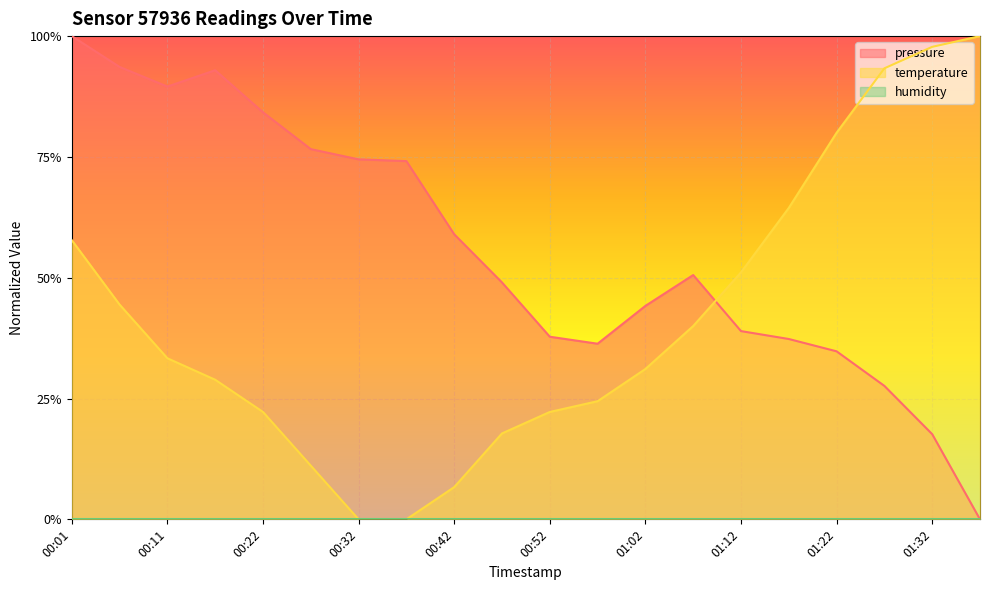

True or false: temperature has more than 1 points higher than both neighbors.

False